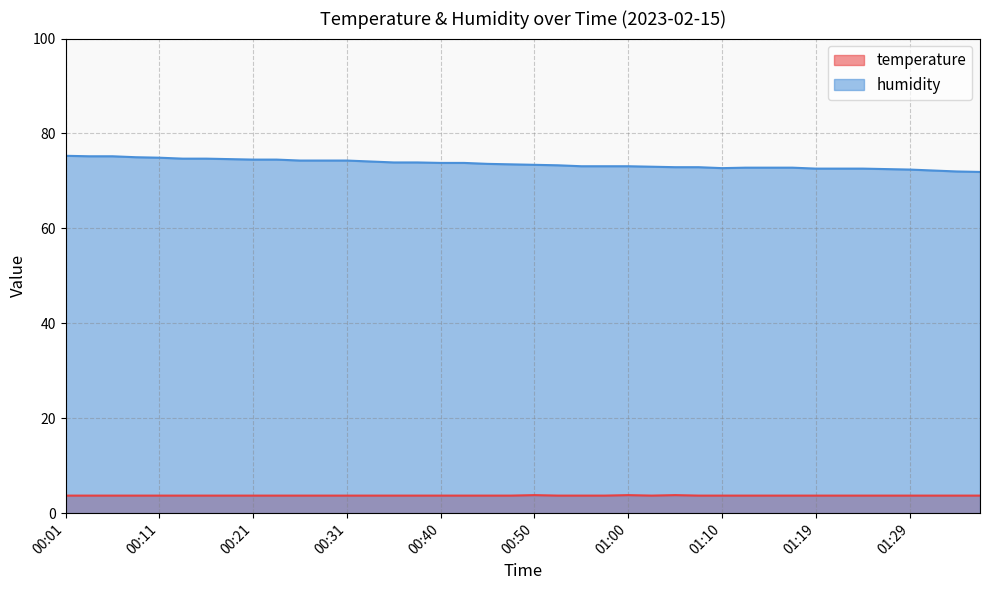

Count the number of data series in this chart.

2